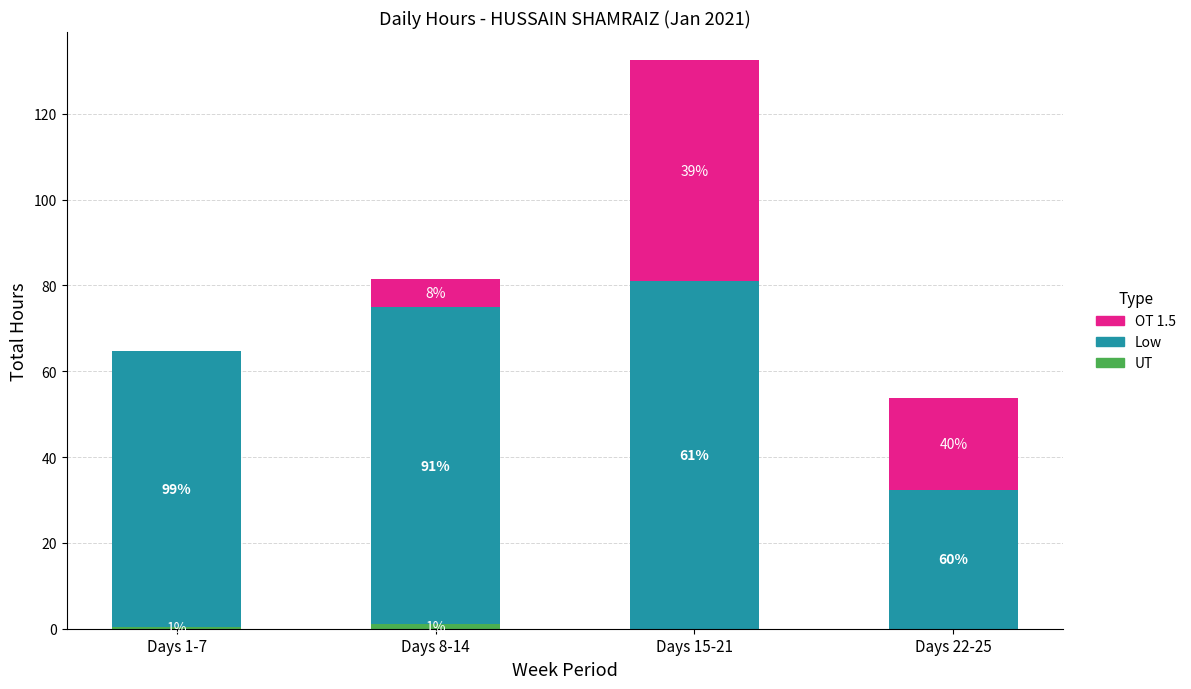

Are the bars grouped side by side (vs. stacked)?

No